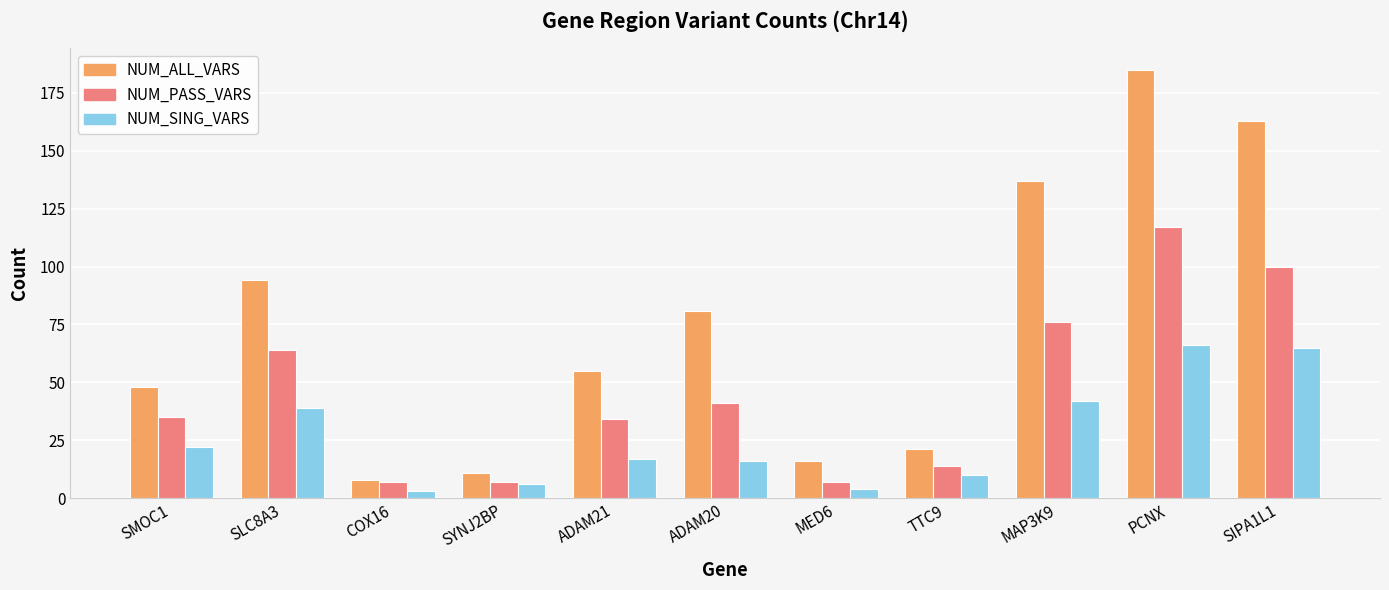

What is the value of the NUM_SING_VARS bar at the 6th from the left?

16